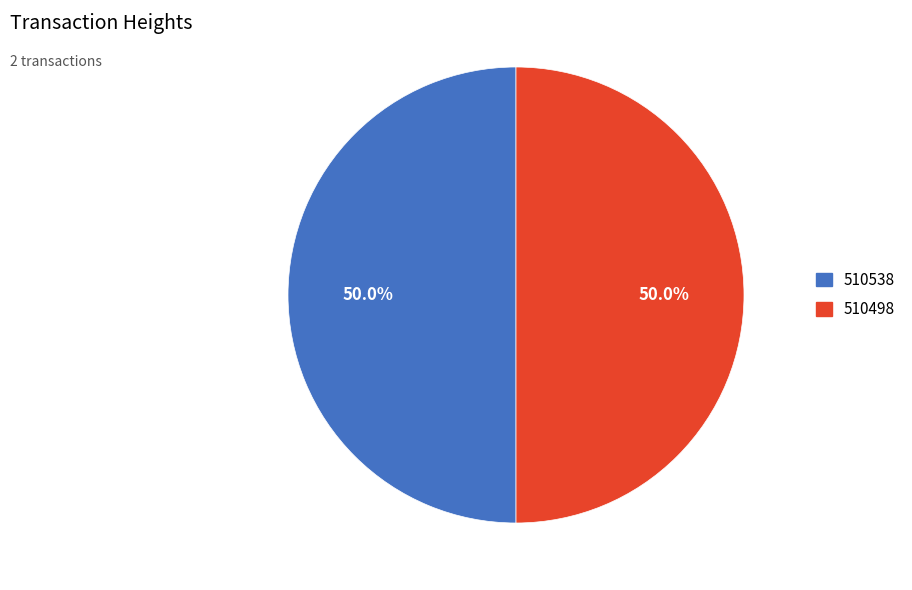

To the nearest percent, what percentage of the pie is 510538?

50%